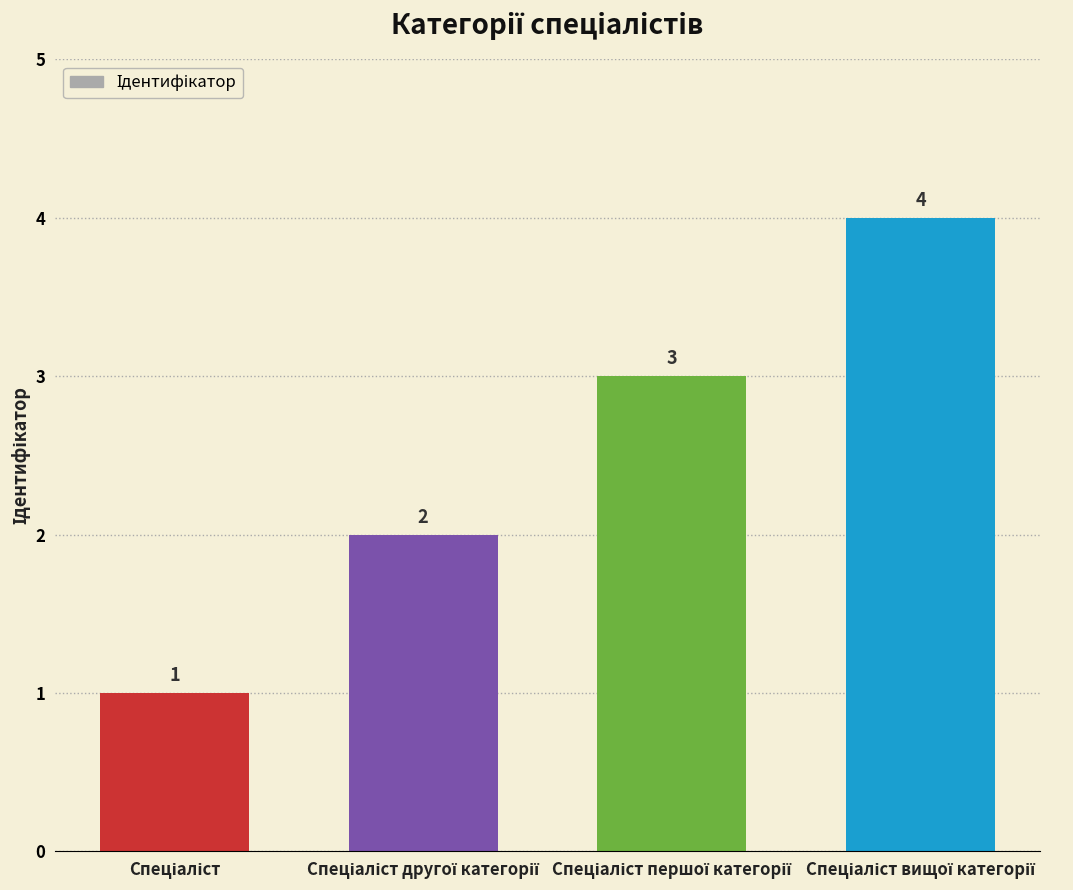

Count the values in the range 2 to 4.

3